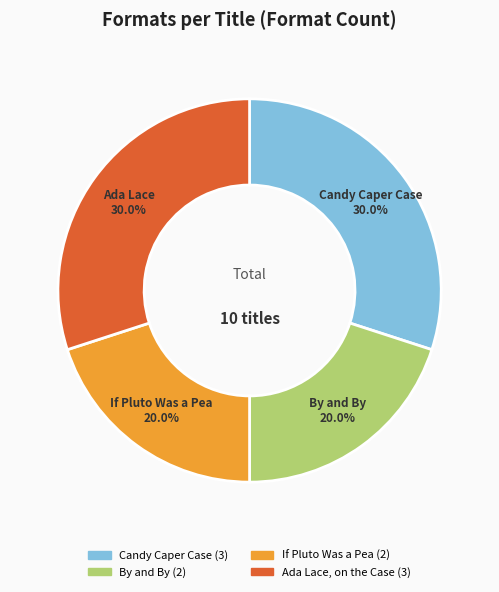

Is By and By the majority of the pie?

No